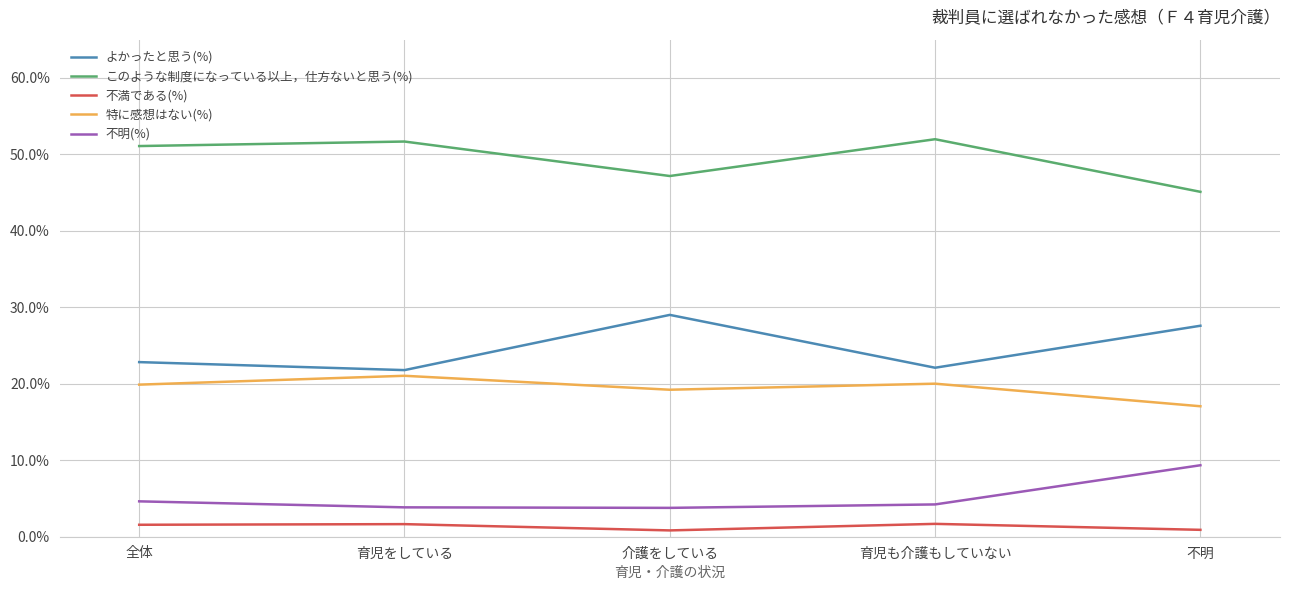

What position from the left is 介護をしている?

3